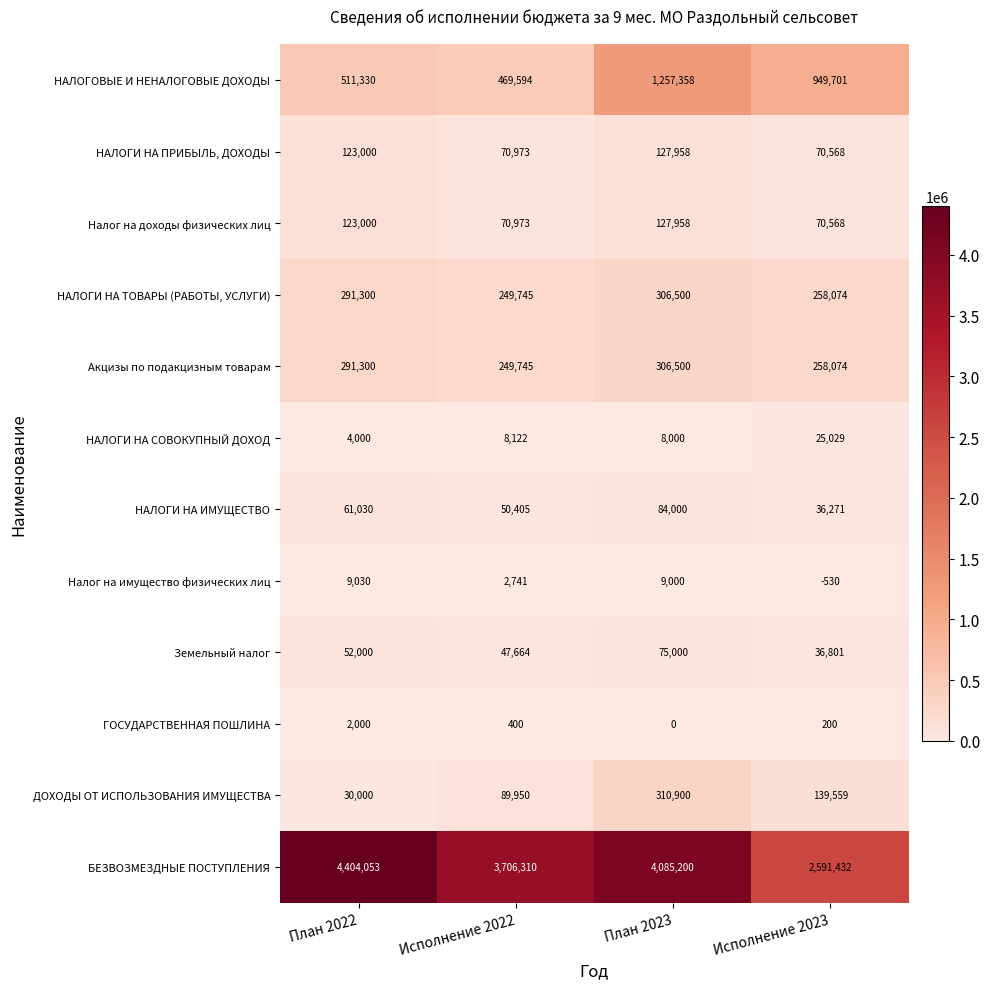

What is the lowest value of the НАЛОГИ НА ПРИБЫЛЬ, ДОХОДЫ series?

70568